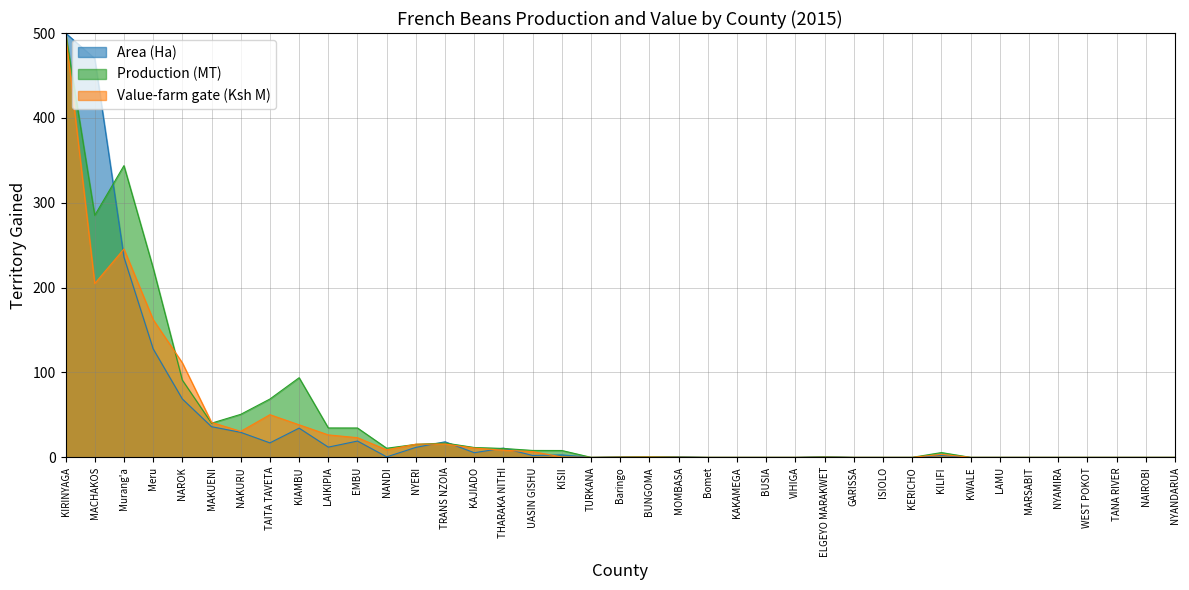

In Value-farm gate (Ksh M), how many points are lower than both neighbors (excluding endpoints)?

4